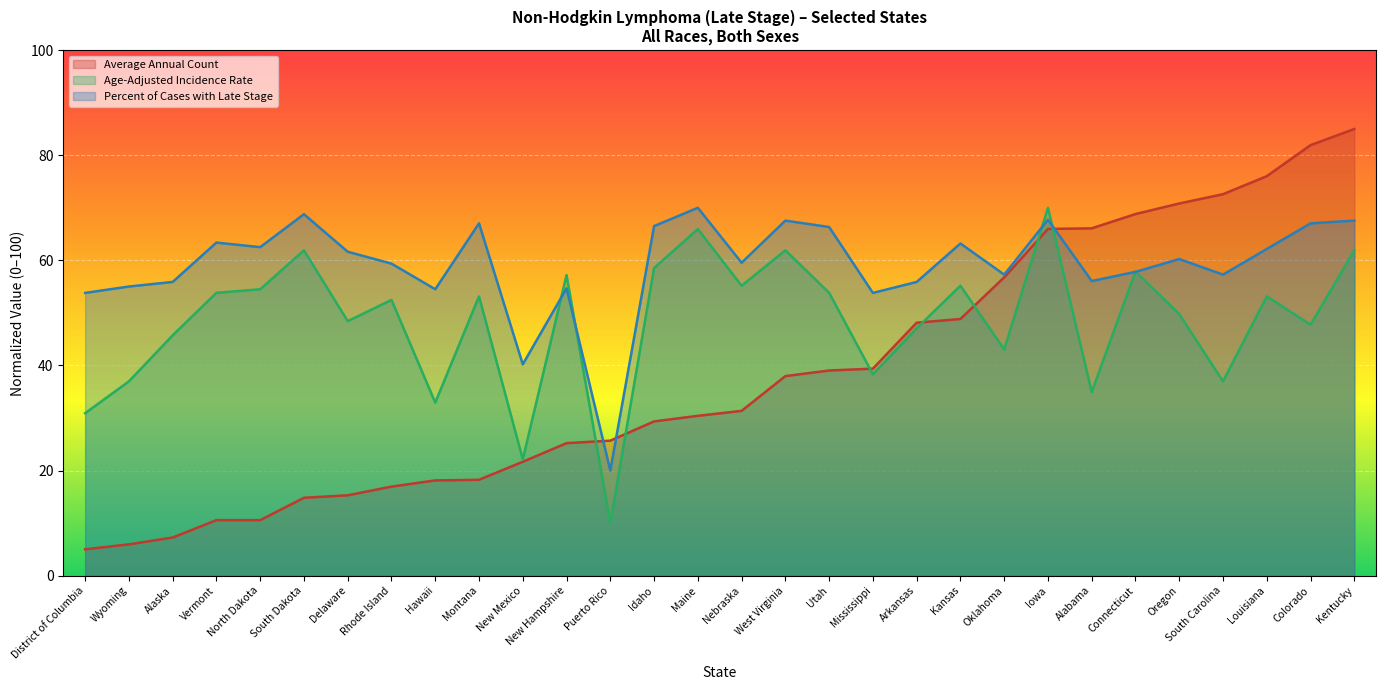

What is the minimum value for Average Annual Count?

5.0